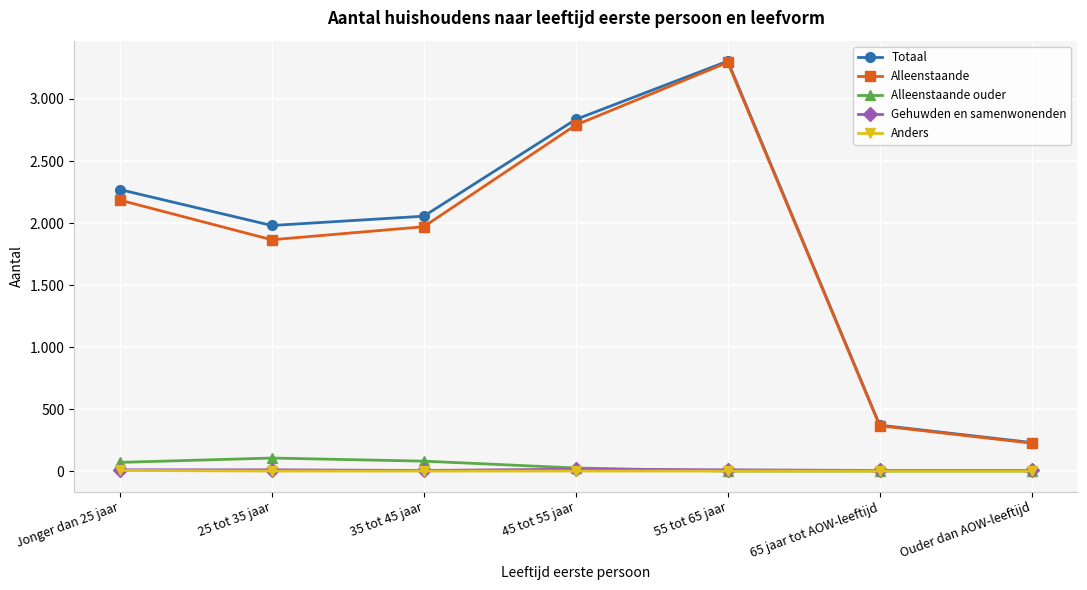

Does the chart have visible grid lines?

Yes